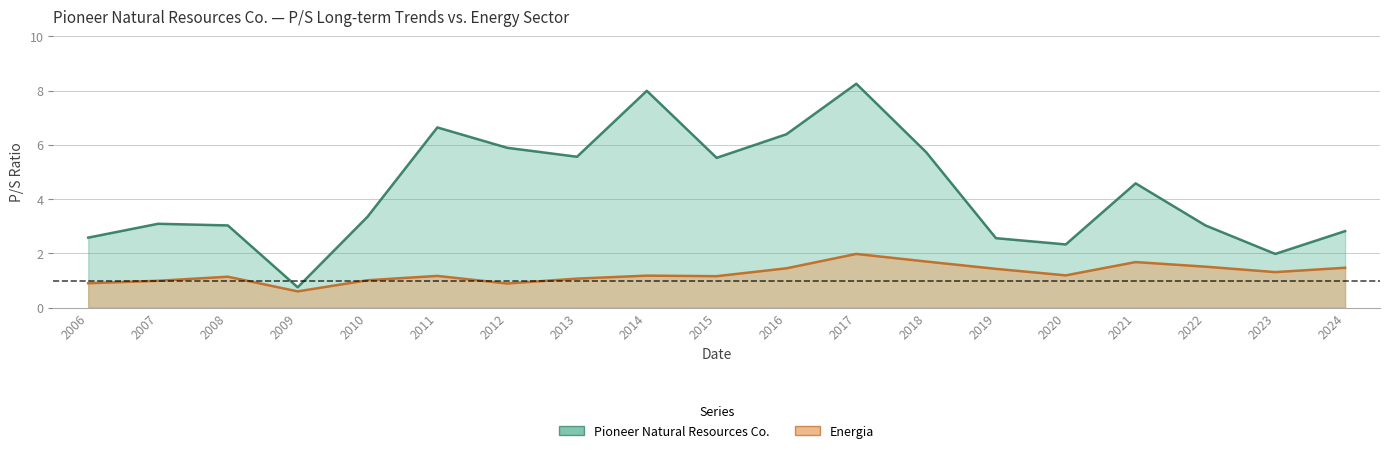

What is the value of the Energia point at the 1st from the left?

0.9